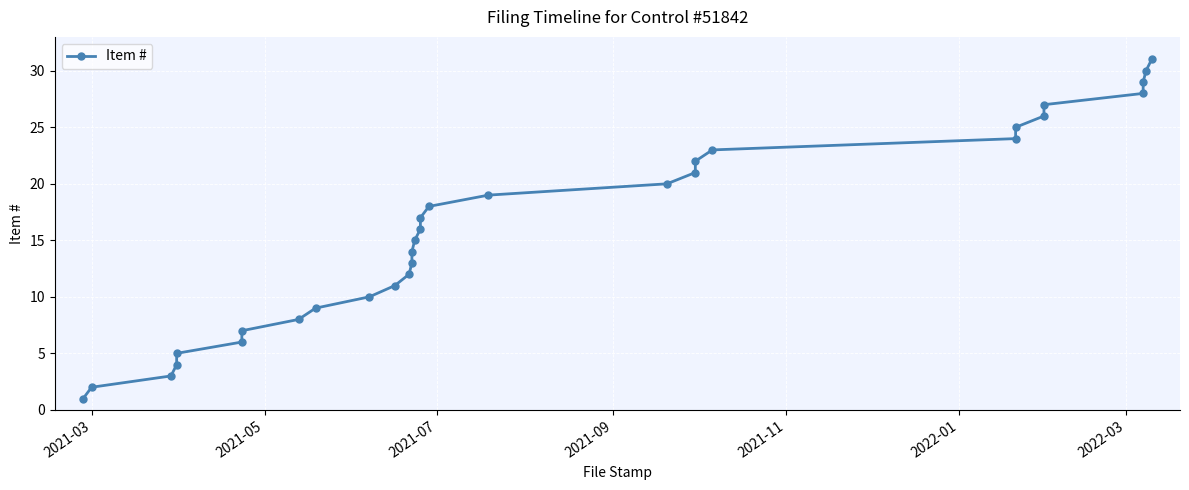

How many lines are shown in the chart?

1